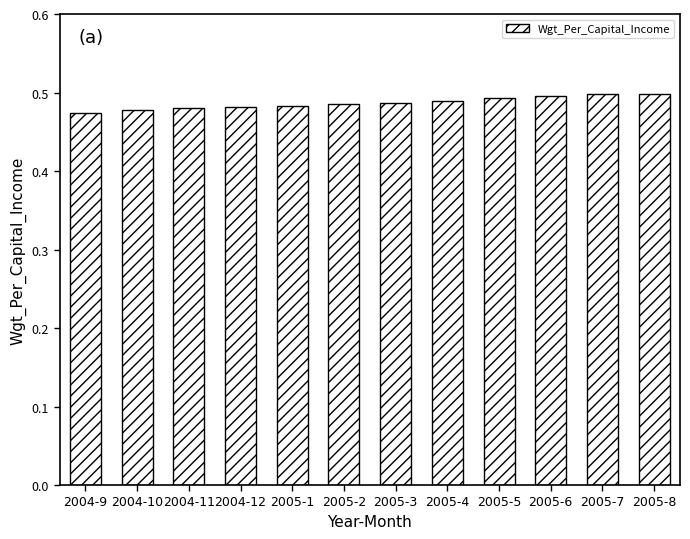

Count the values in the range 0 to 1.

12